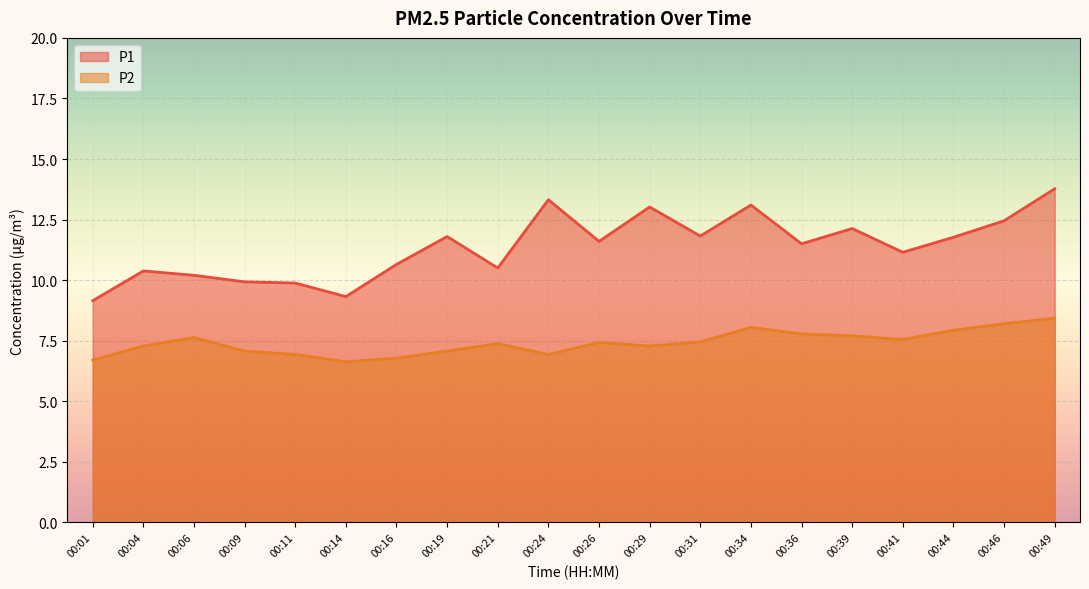

How many lines are shown in the chart?

2